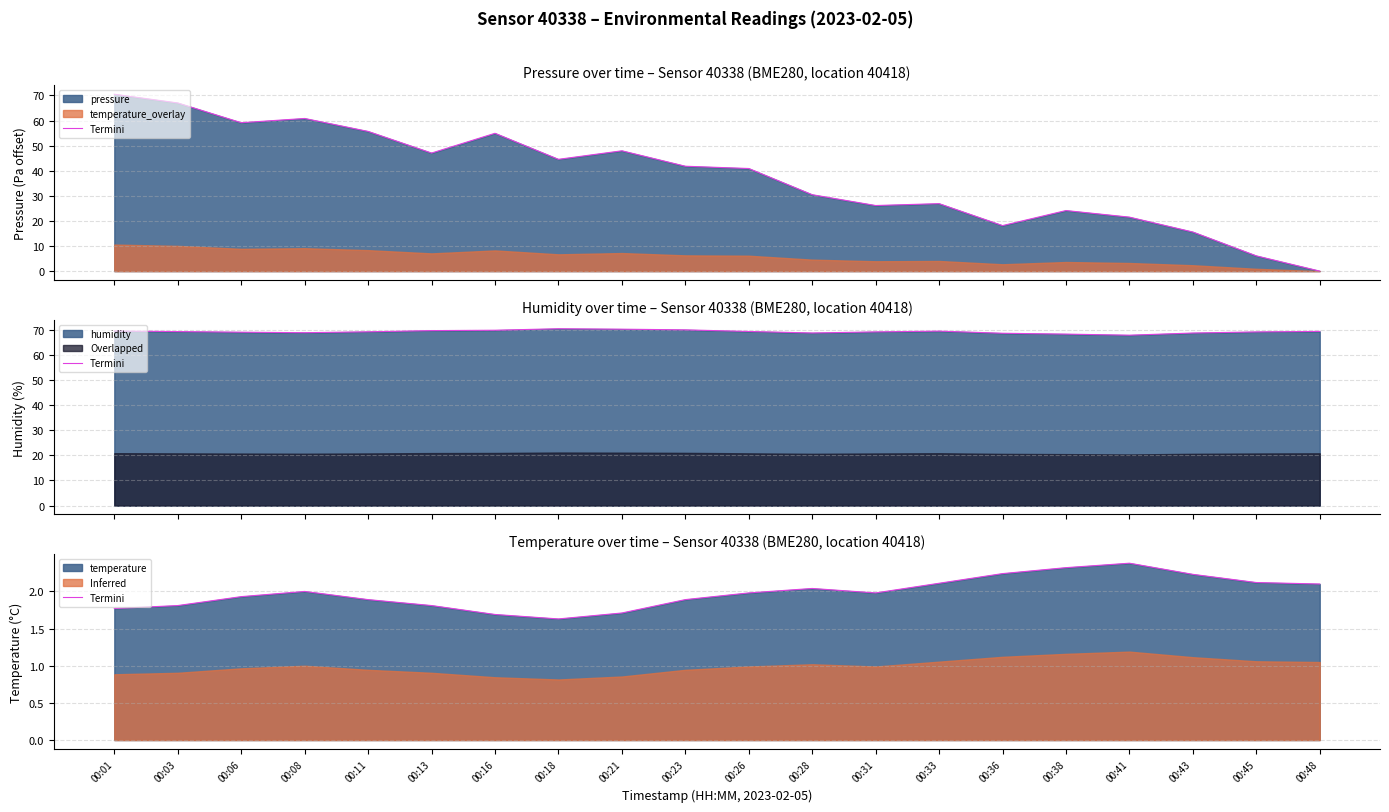

The value at 00:11 is 1.9. True or false?

True